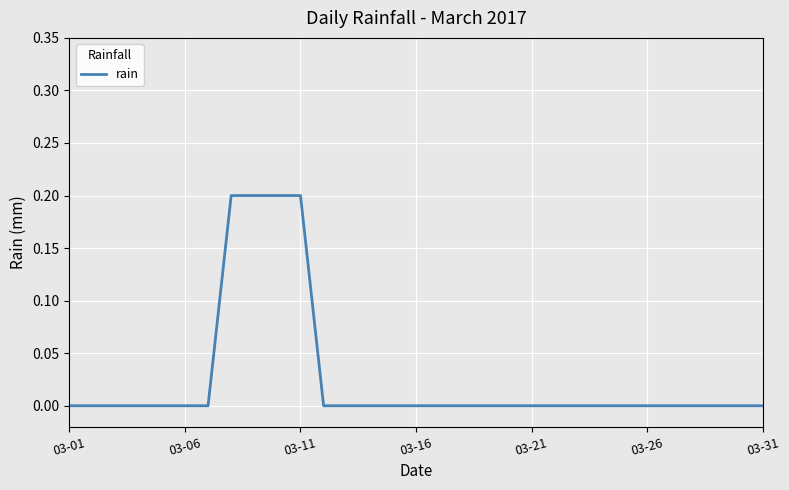

The chart shows a value of 0.2 at 03-11. True or false?

True